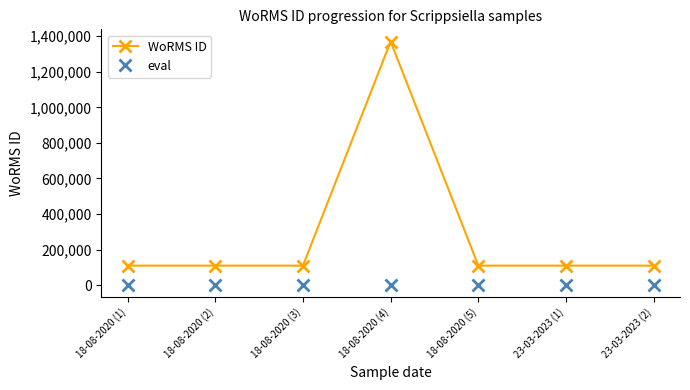

At 18-08-2020 (5), list the series in order from largest to smallest.

WoRMS ID, eval